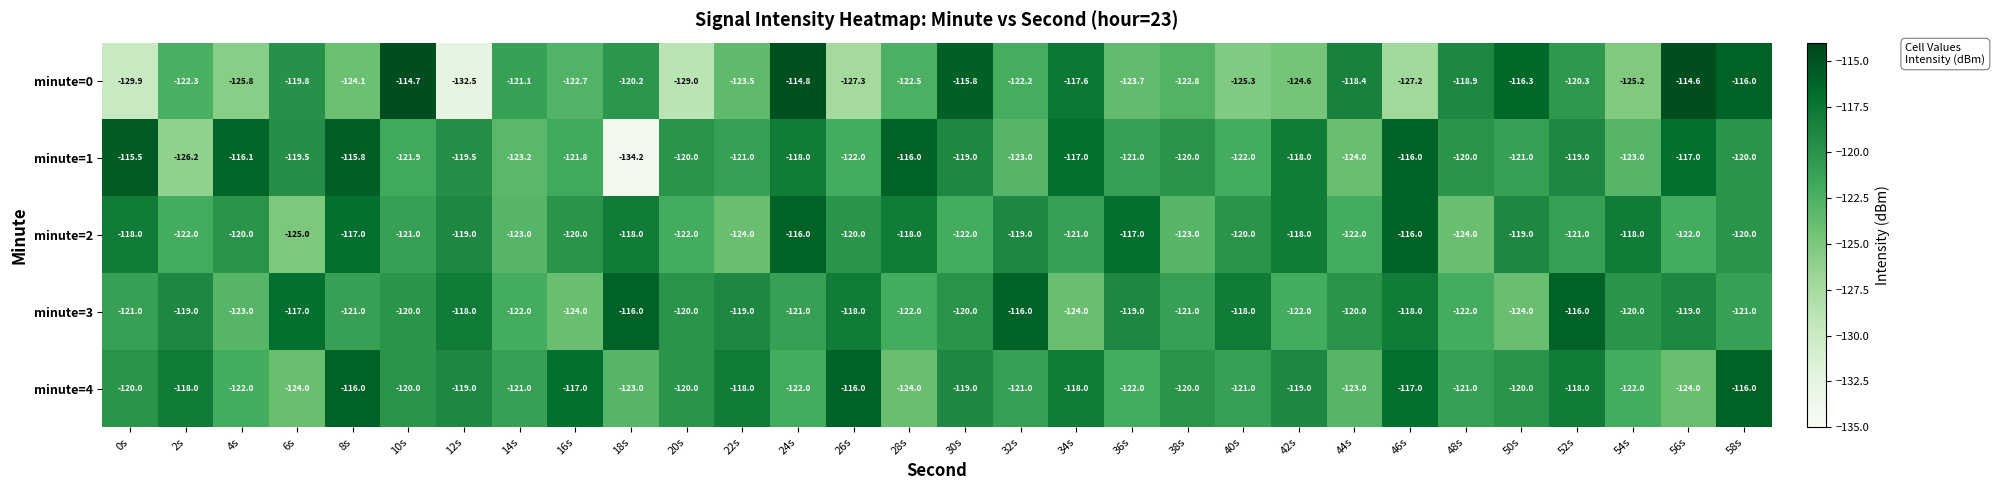

At which category does the chart reach its peak across all series?

56s